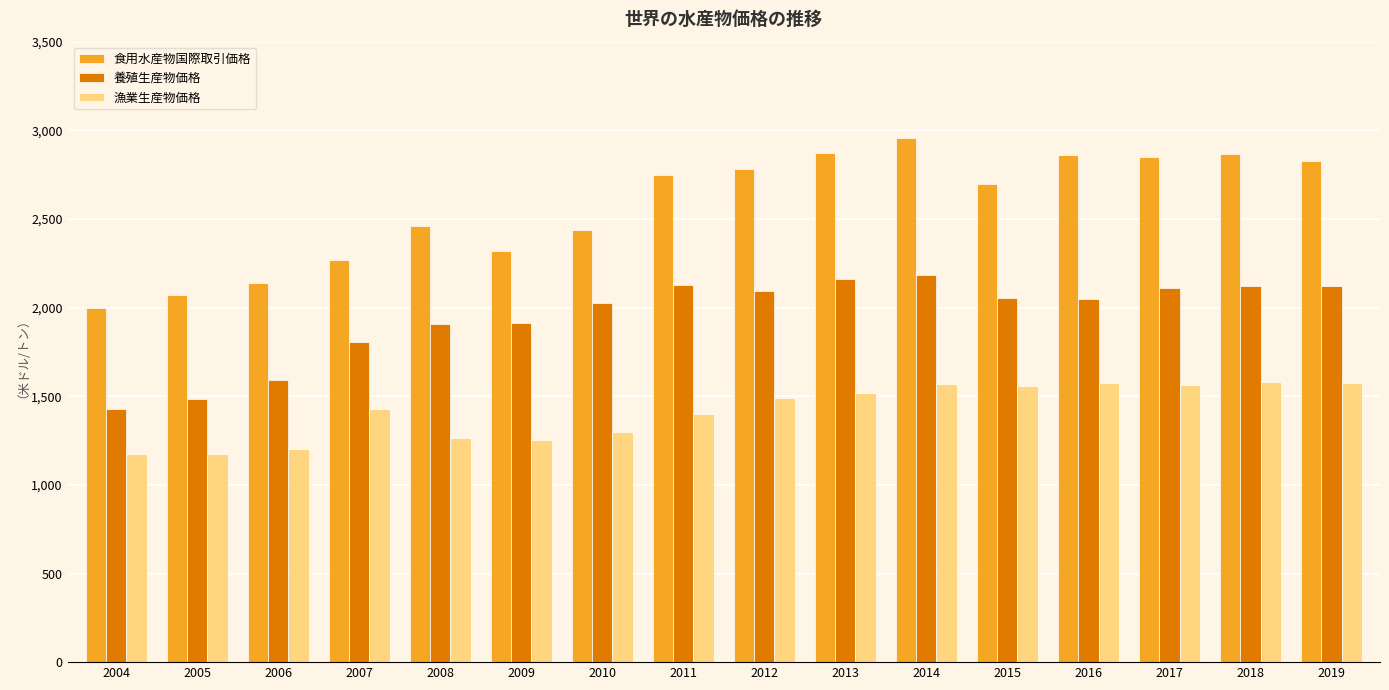

Is it true that 食用水産物国際取引価格 equals 5113.8 at 2016?

False